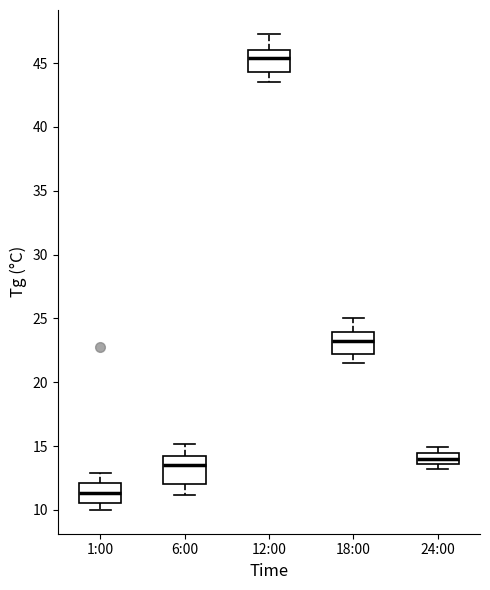

Reading left to right, transcribe this box plot: for each box, give where its median line is, the range the box spans, and where its two whiskers end, as read against the y-axis. The values are not printed on the chart, so give them approximately, as read against the axis.

1:00: median 11.5, box 10.5 to 12.0, whiskers 10.0 to 13.0
6:00: median 13.5, box 12.0 to 14.5, whiskers 11.0 to 15.0
12:00: median 45.5, box 44.5 to 46.0, whiskers 43.5 to 47.5
18:00: median 23.5, box 22.5 to 24.0, whiskers 21.5 to 25.0
24:00: median 14.0, box 13.5 to 14.5, whiskers 13.0 to 15.0